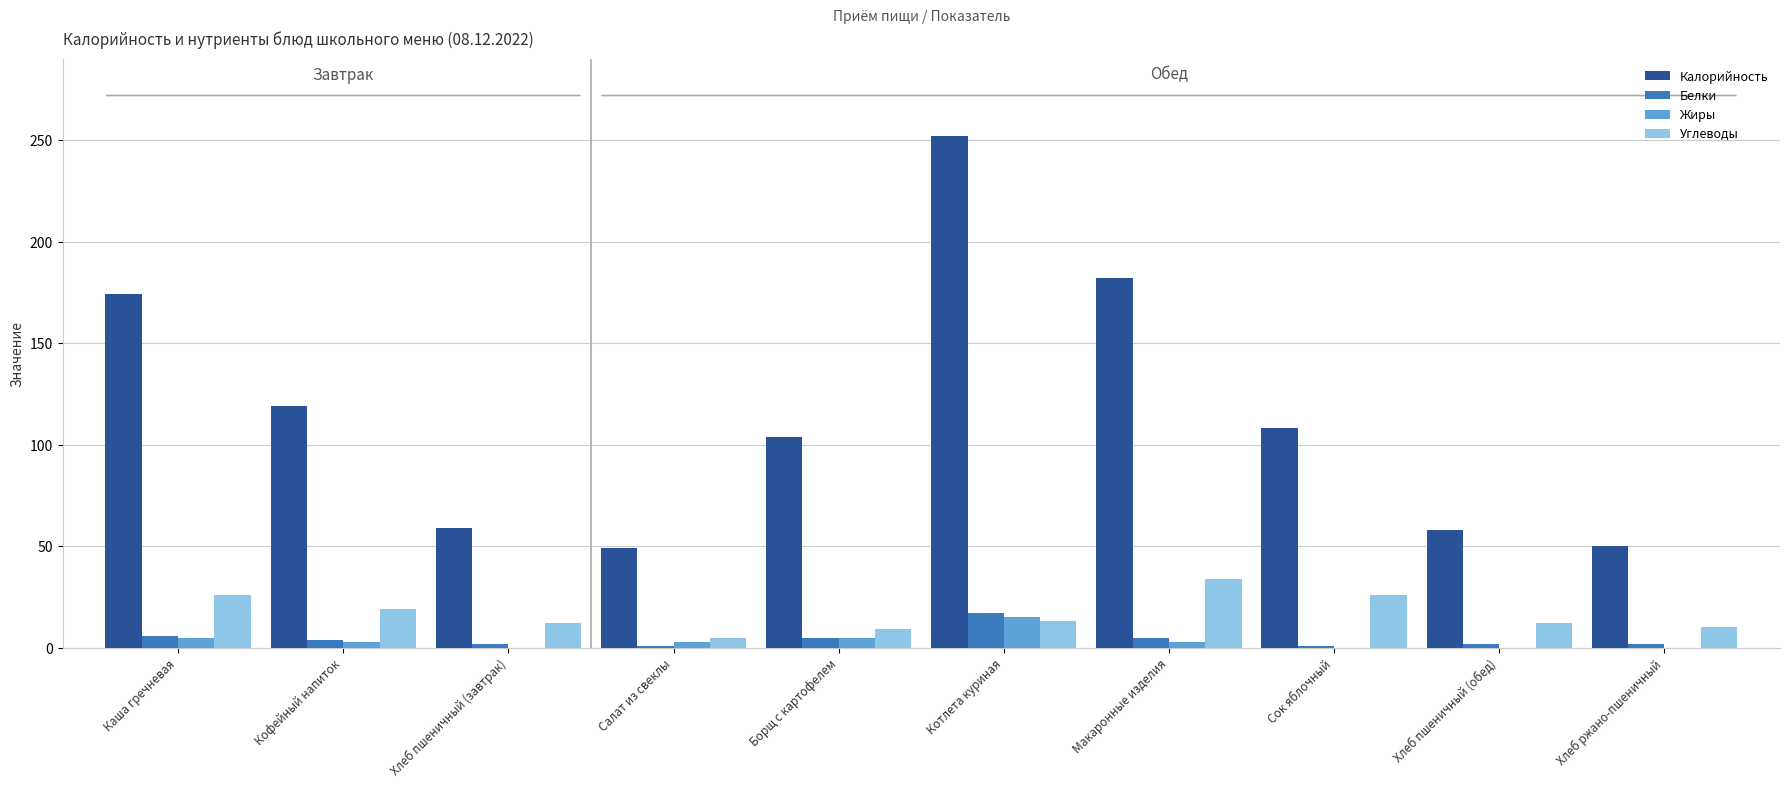

At which category is the sum across all series the highest?

Котлета куриная